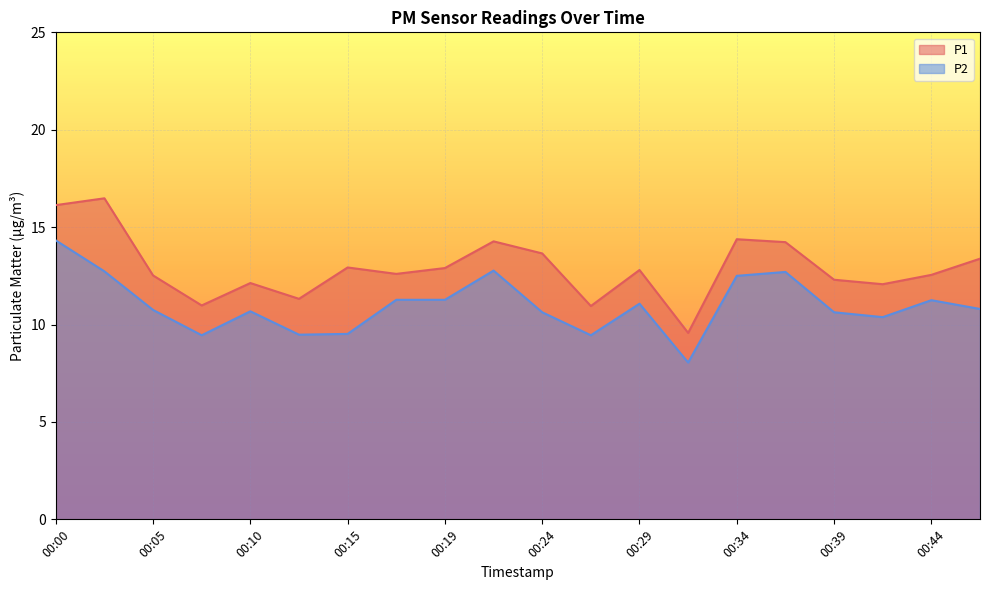

Read the P2 value at 00:29.

11.1